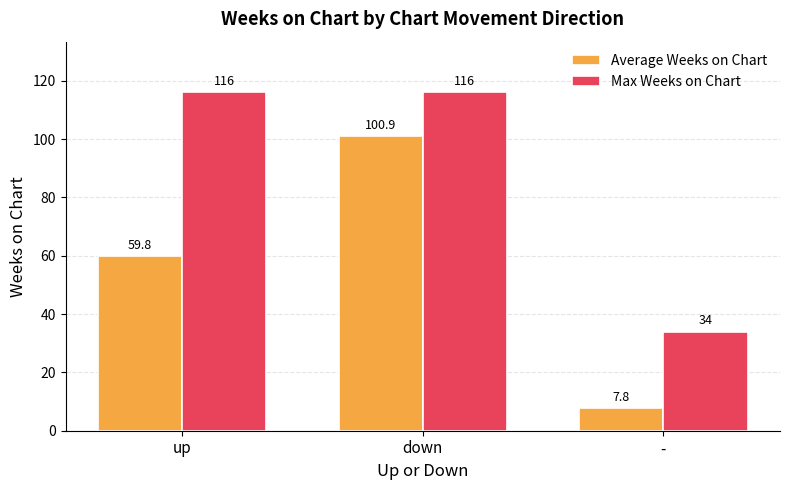

Where does the Average Weeks on Chart series first go above 59?

up